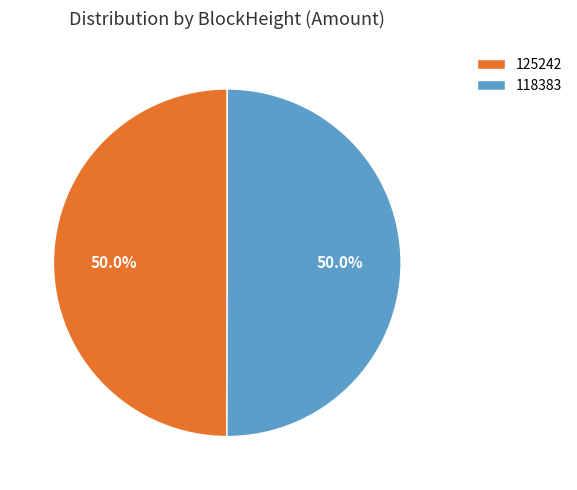

Count the number of slices in the pie.

2